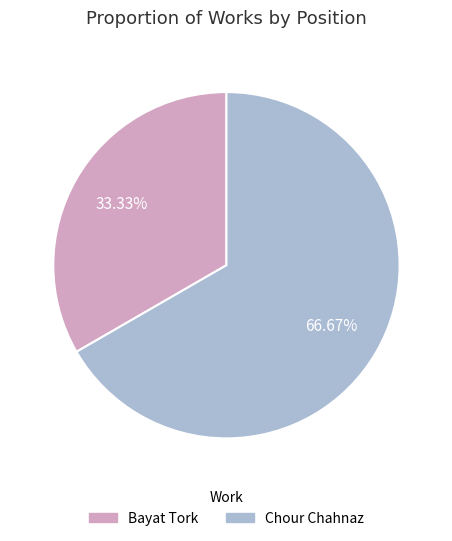

What percentage is the Bayat Tork slice, to the nearest percent?

33%